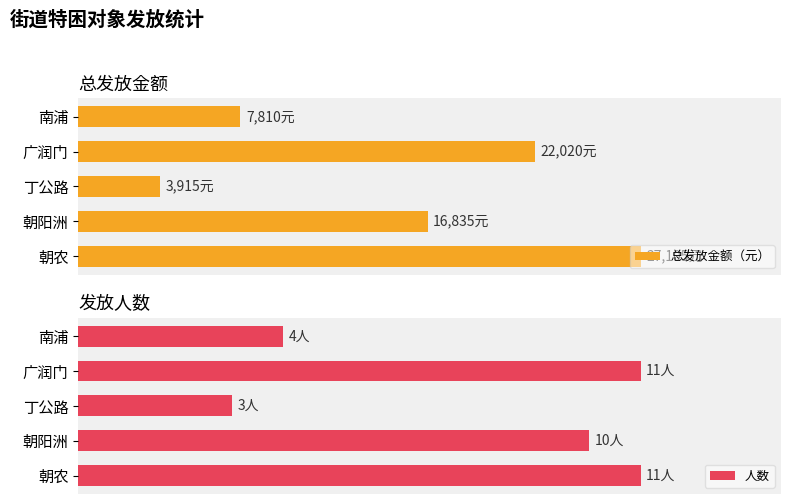

Which series has the widest spread of values?

总发放金额（元）